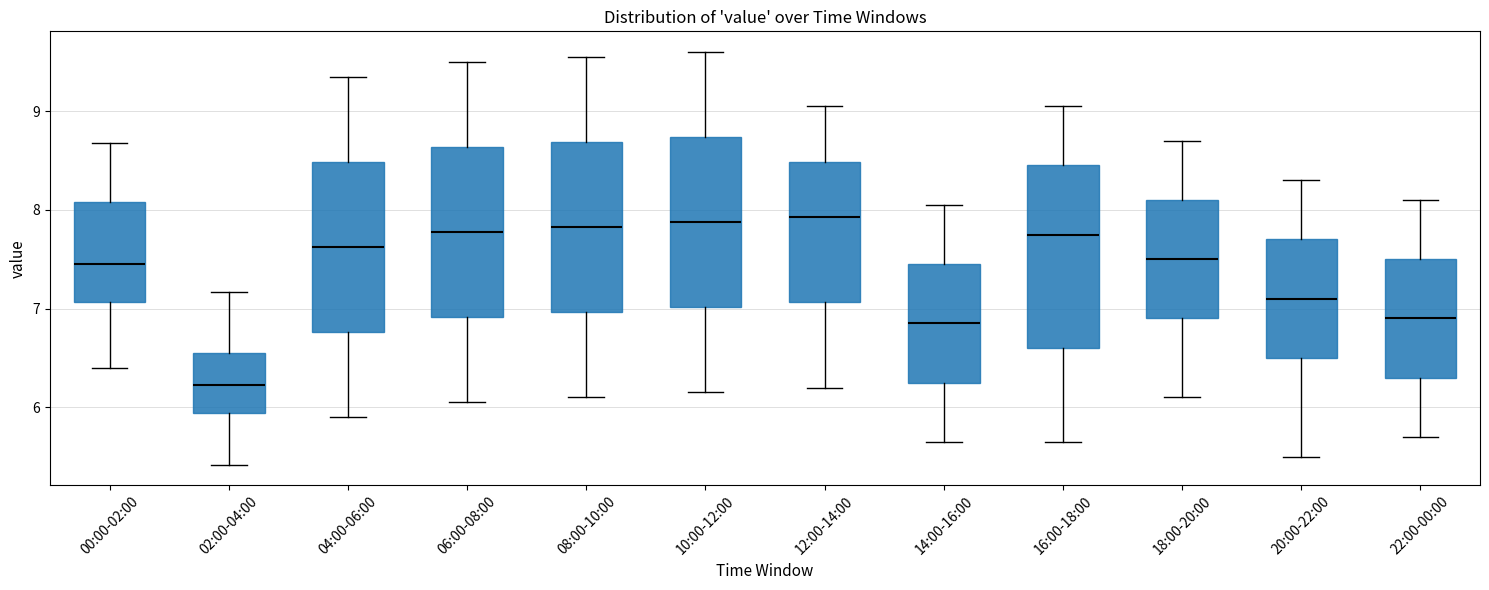

Reading left to right, transcribe this box plot: for each box, give where its median line is, the range the box spans, and where its two whiskers end, as read against the y-axis. The values are not printed on the chart, so give them approximately, as read against the axis.

00:00-02:00: median 7.5, box 7.1 to 8.1, whiskers 6.4 to 8.7
02:00-04:00: median 6.2, box 5.9 to 6.5, whiskers 5.4 to 7.2
04:00-06:00: median 7.6, box 6.8 to 8.5, whiskers 5.9 to 9.4
06:00-08:00: median 7.8, box 6.9 to 8.6, whiskers 6.1 to 9.5
08:00-10:00: median 7.8, box 7.0 to 8.7, whiskers 6.1 to 9.6
10:00-12:00: median 7.9, box 7.0 to 8.7, whiskers 6.2 to 9.6
12:00-14:00: median 7.9, box 7.1 to 8.5, whiskers 6.2 to 9.1
14:00-16:00: median 6.9, box 6.3 to 7.5, whiskers 5.7 to 8.1
16:00-18:00: median 7.8, box 6.6 to 8.5, whiskers 5.7 to 9.1
18:00-20:00: median 7.5, box 6.9 to 8.1, whiskers 6.1 to 8.7
20:00-22:00: median 7.1, box 6.5 to 7.7, whiskers 5.5 to 8.3
22:00-00:00: median 6.9, box 6.3 to 7.5, whiskers 5.7 to 8.1